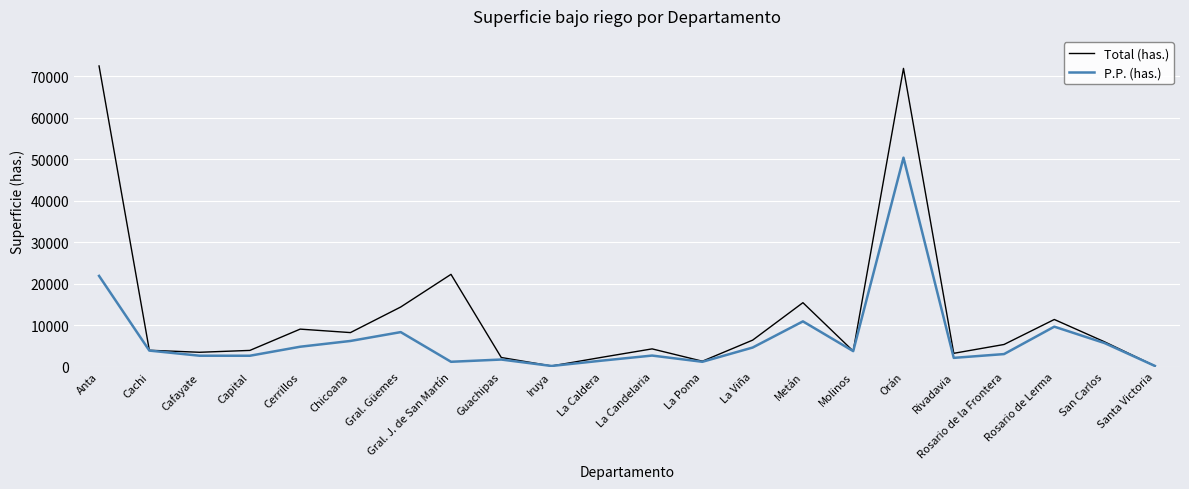

Which series has the largest total across all categories?

Total (has.)